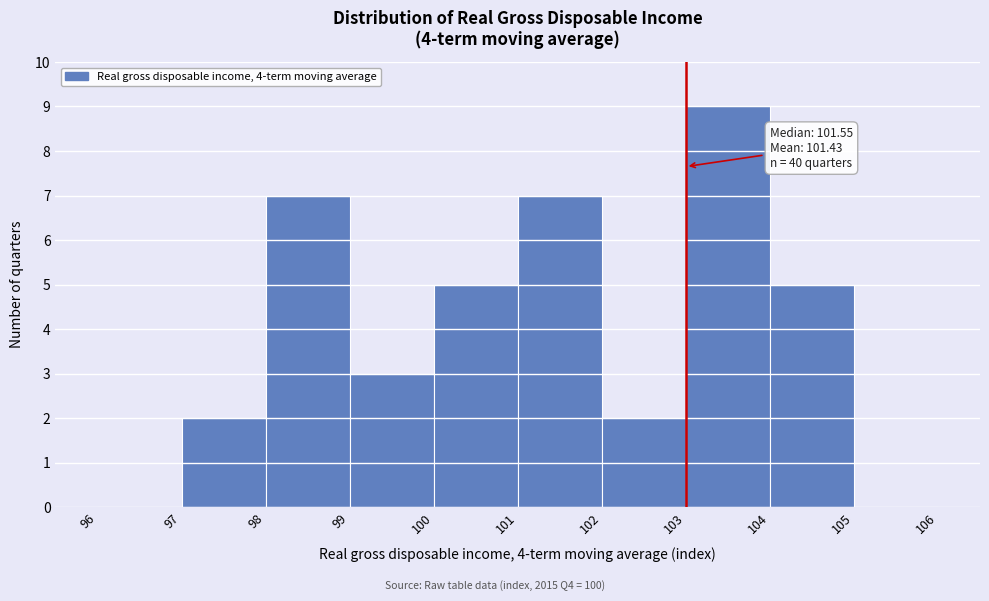

Which range on the x-axis has the tallest bar?

103 to 104